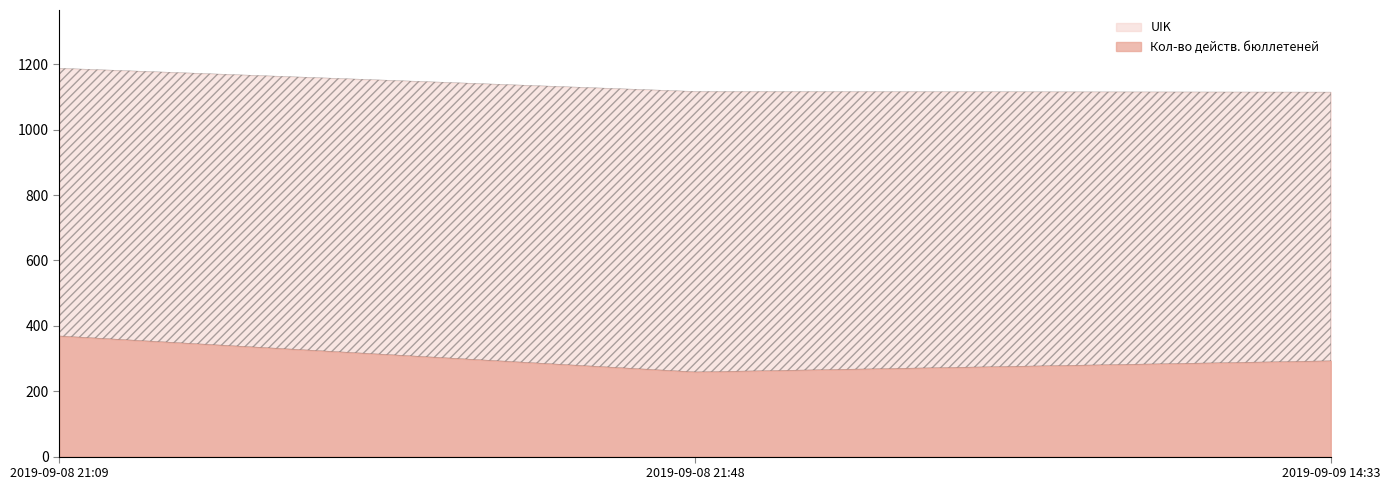

What is the total value across all series at 2019-09-09 14:33?

1408